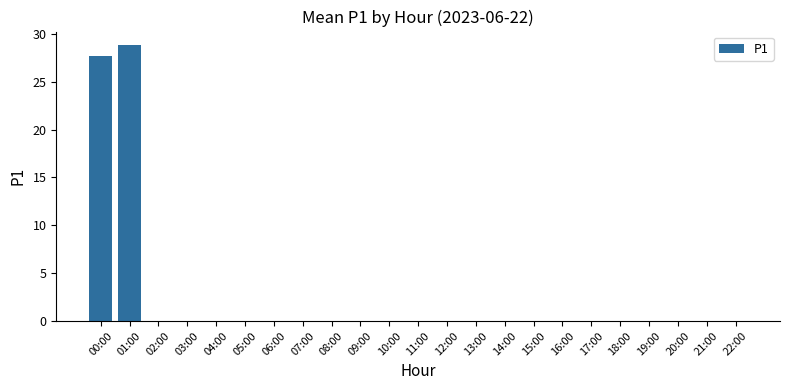

What is the maximum value shown in the chart?

28.8